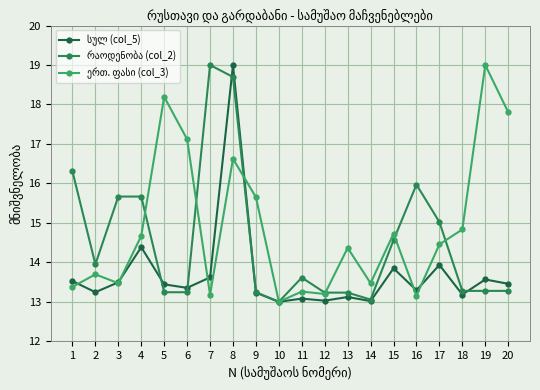

What is the difference between the highest and lowest values at 2?

0.7